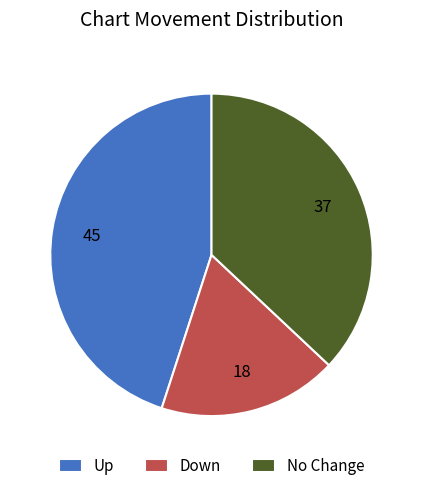

Is there a majority slice in this chart?

No